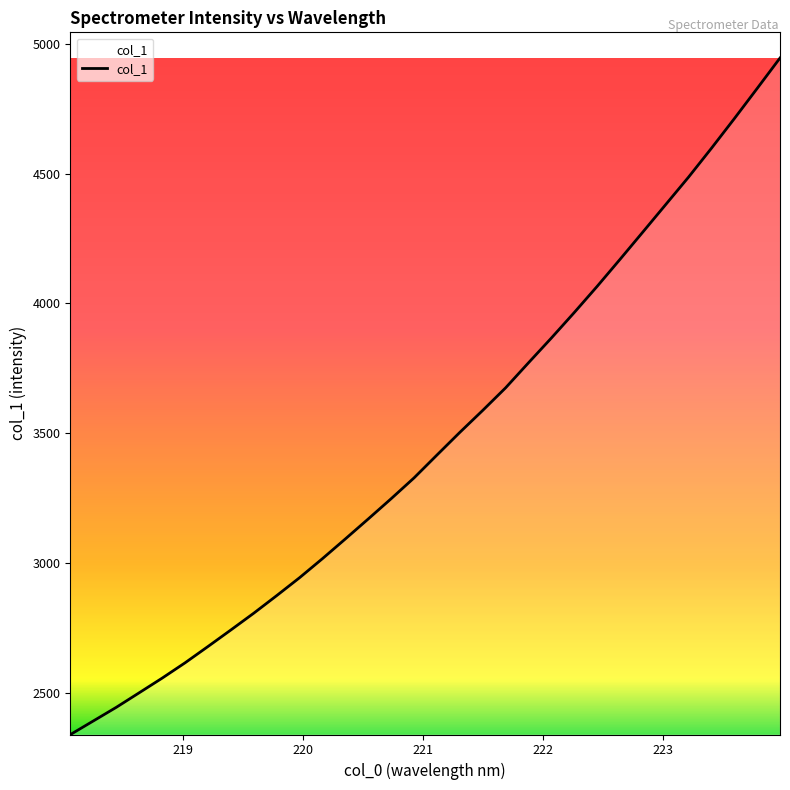

What is the difference between the maximum and minimum values?

2605.4